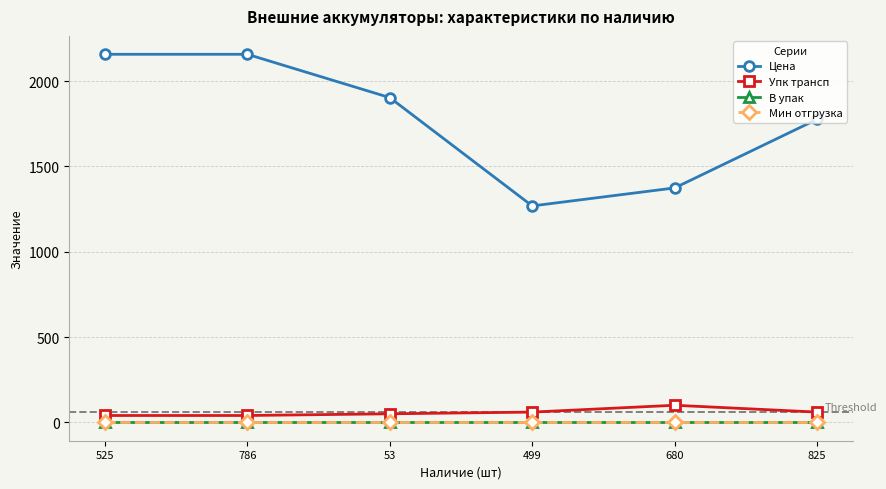

What is the greatest value displayed?

2157.9